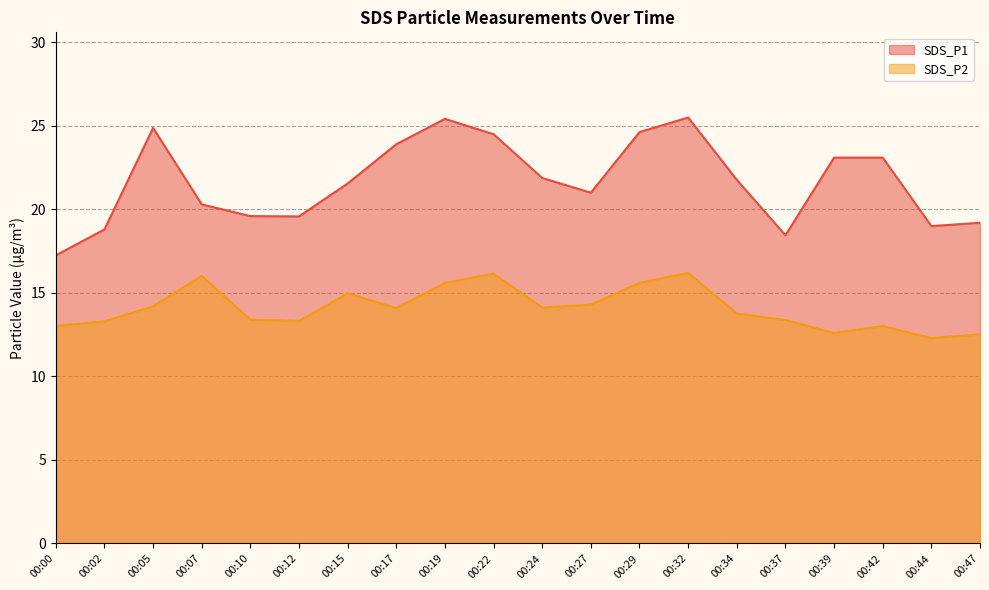

True or false: SDS_P2 and SDS_P1 intersect in this chart.

False